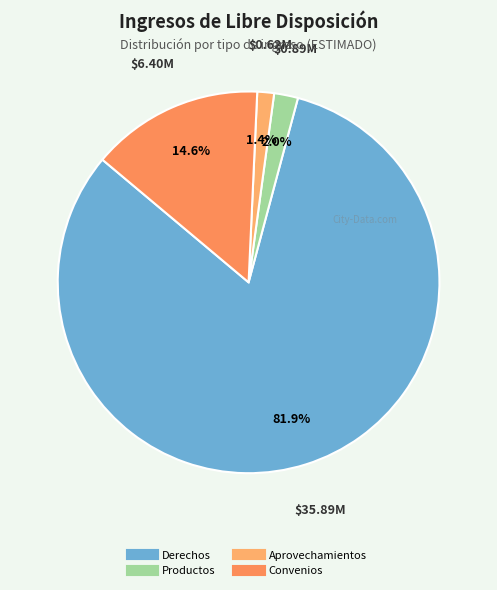

Is it true that Aprovechamientos is 11% of the pie?

False